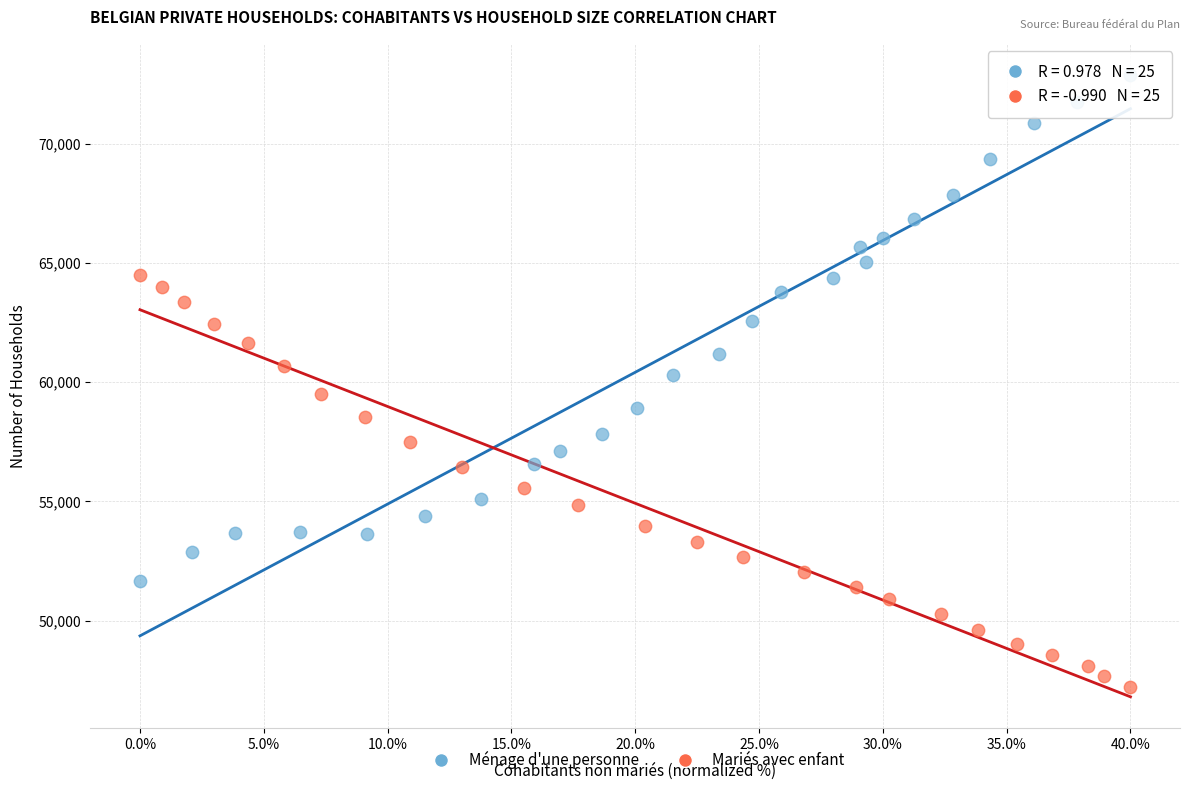

Which series reaches the maximum Y coordinate?

Ménage d'une personne